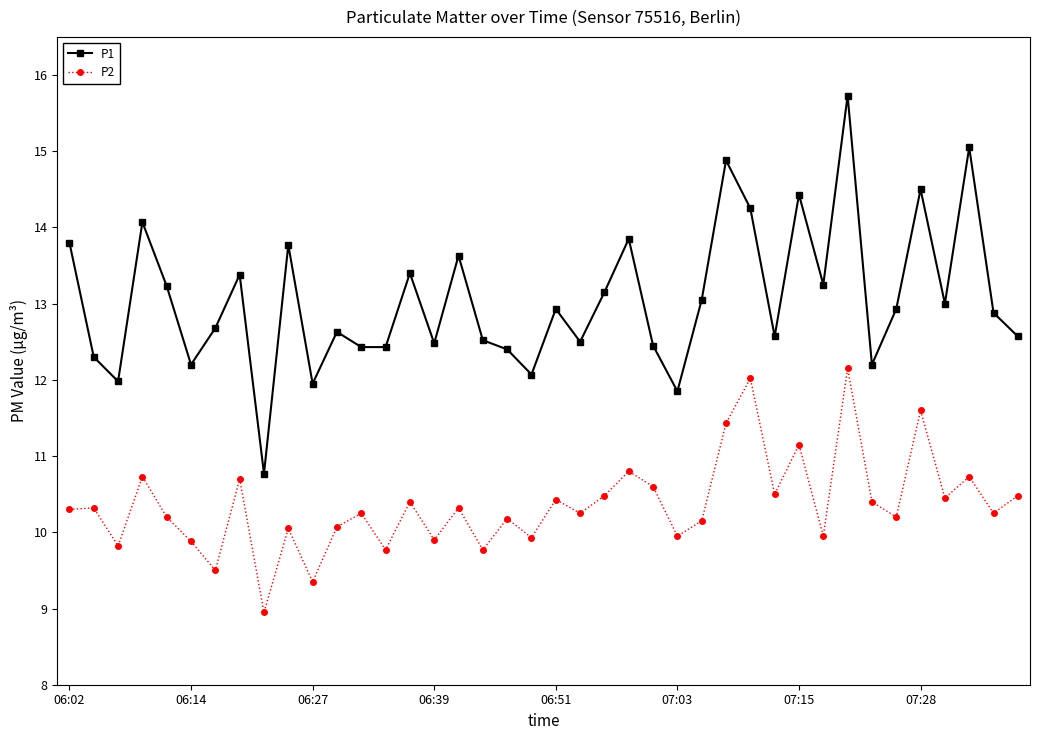

How many series are shown in this chart?

2